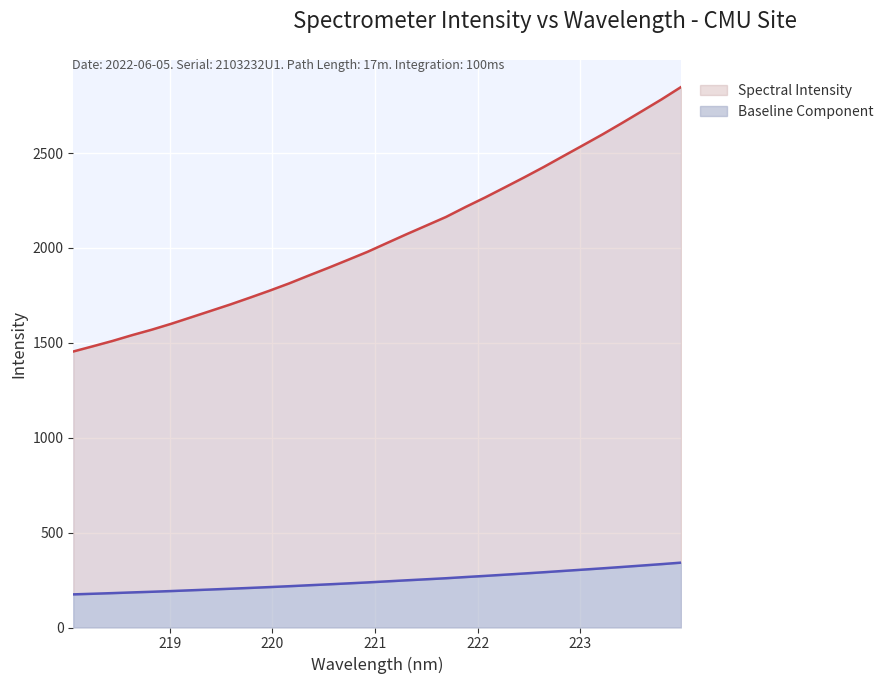

True or false: Spectral Intensity has more than 2 points higher than both neighbors.

False